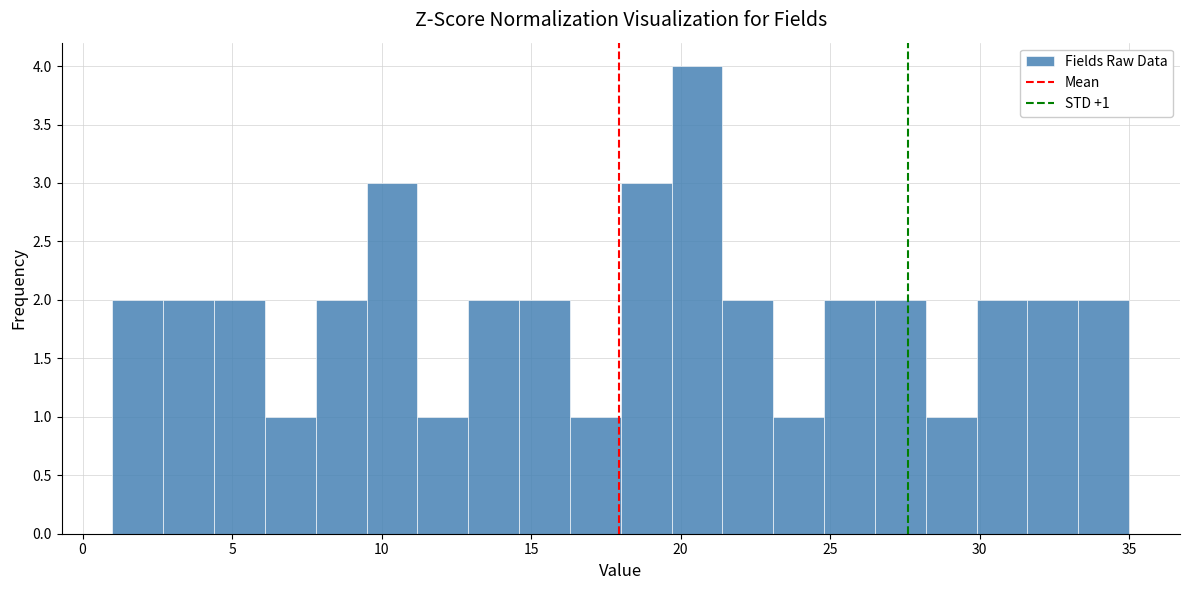

Read against the x-axis, roughly where is the centre of the tallest bar?

20.5